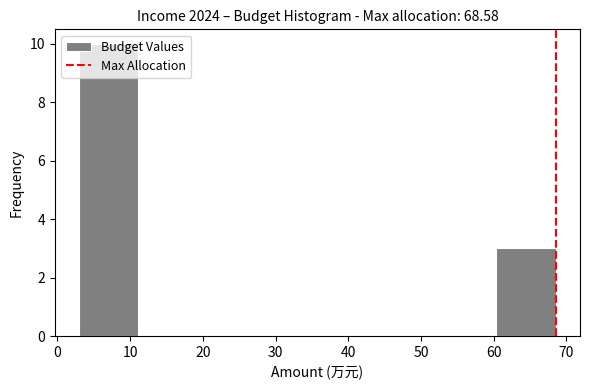

Which range on the x-axis has the tallest bar?

3 to 11